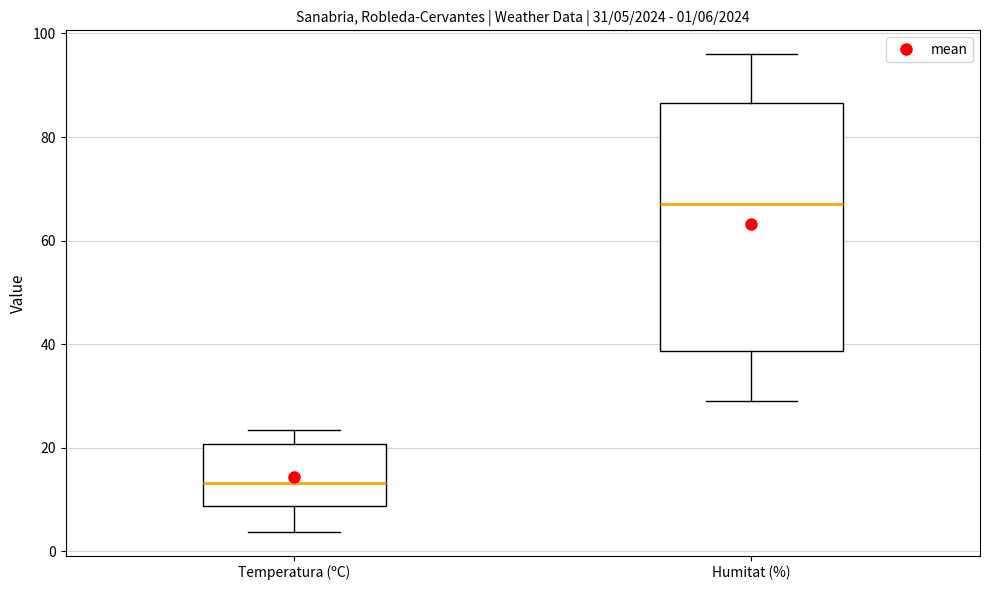

Which box's median line is the lowest?

Temperatura (ºC)